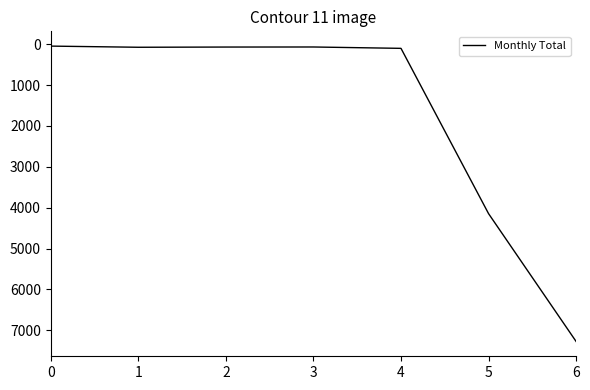

Does the chart have visible grid lines?

No